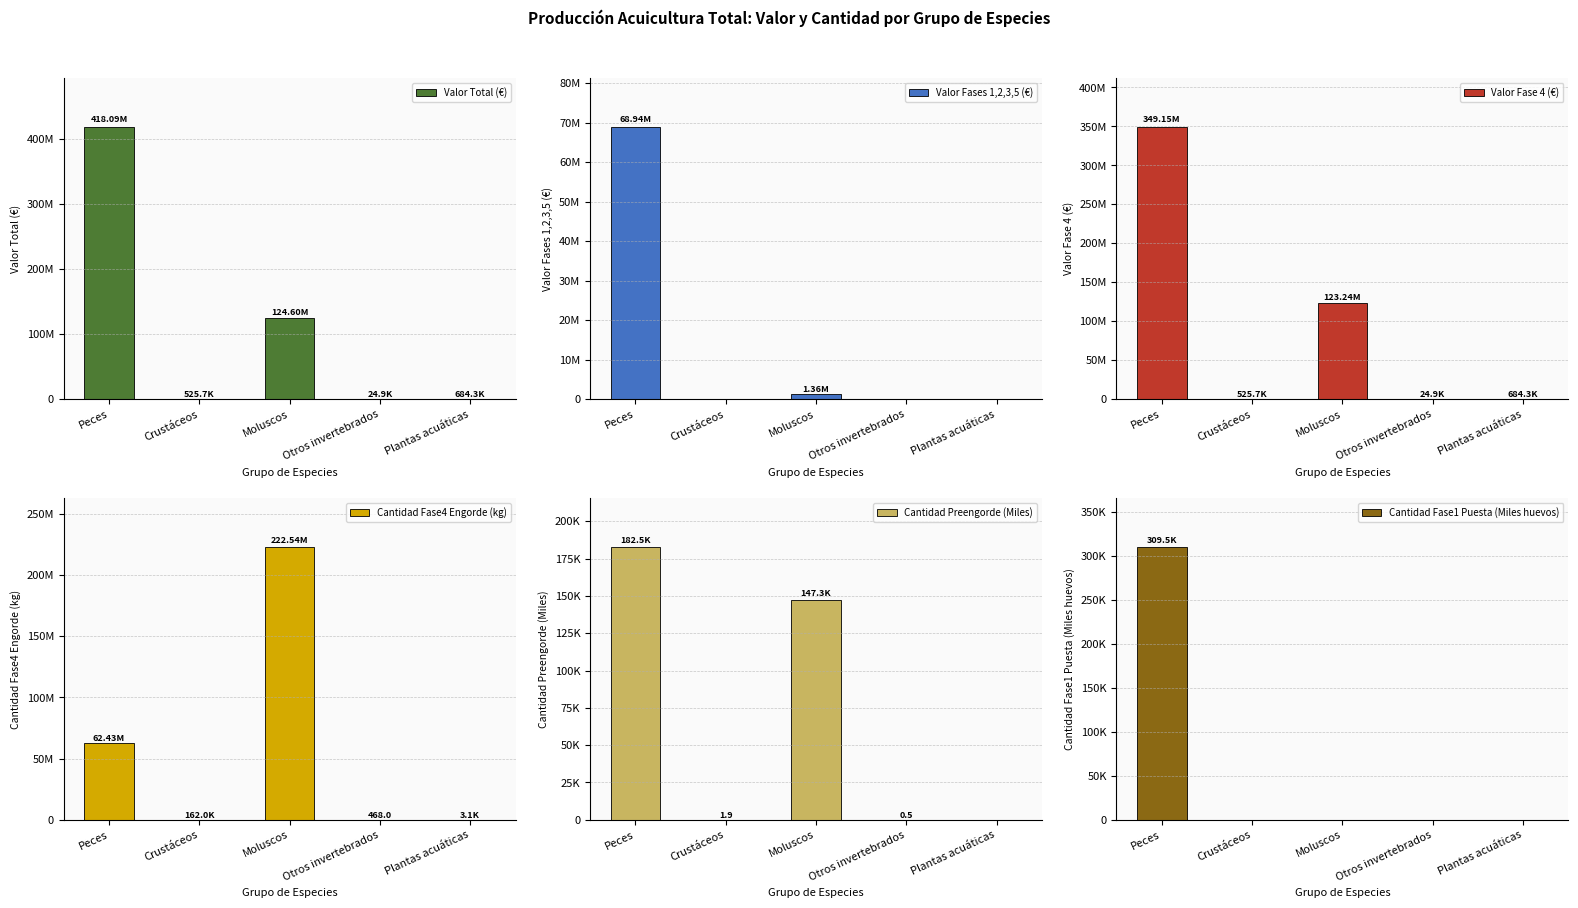

How many values in the Cantidad Preengorde (Miles) series are below 1?

2